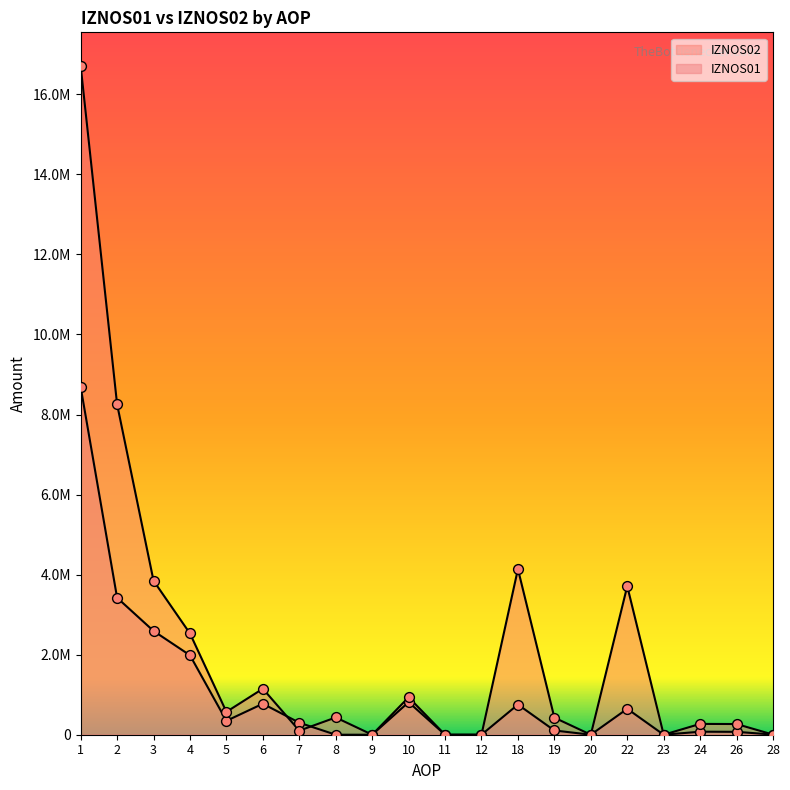

Is the value of IZNOS02 at 3 greater than the value of IZNOS01 at 28?

Yes